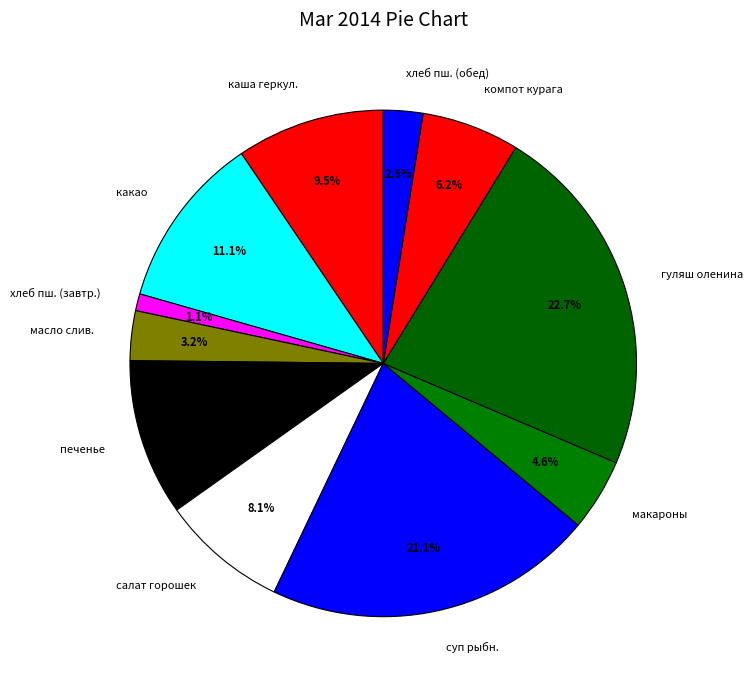

How many segments does this pie chart have?

11